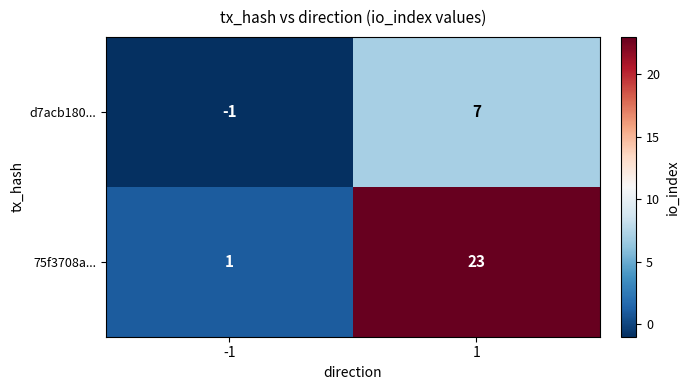

At how many categories does at least one series exceed 8?

1